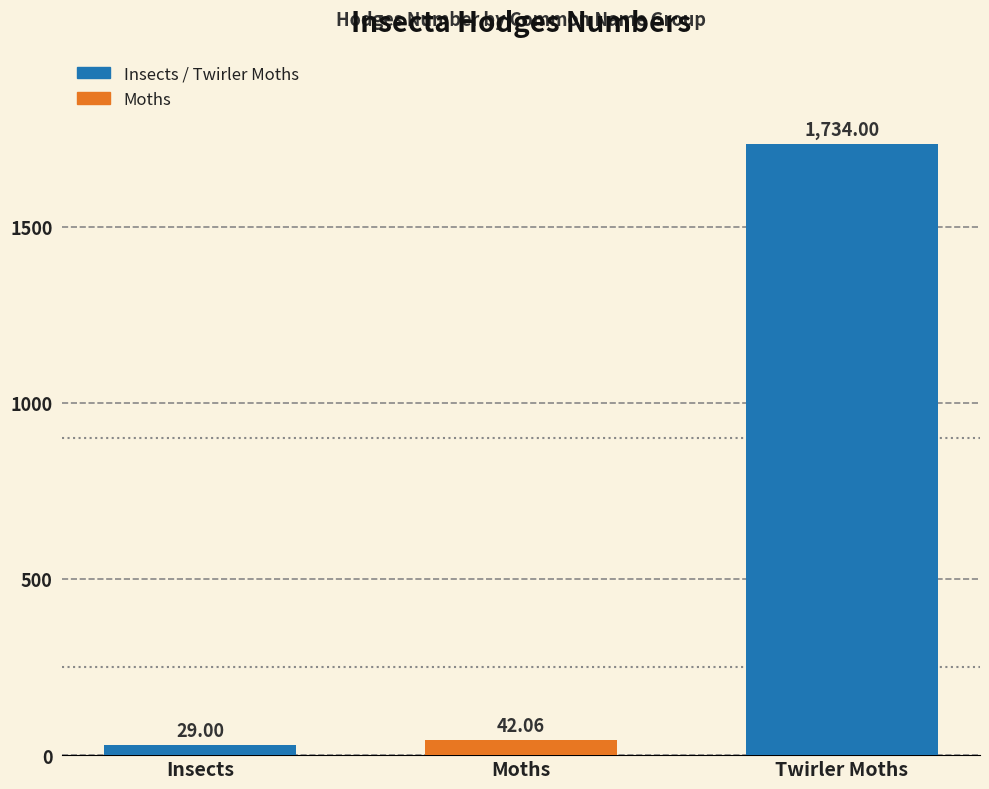

What is the label of the 2nd bar from the right?

Moths